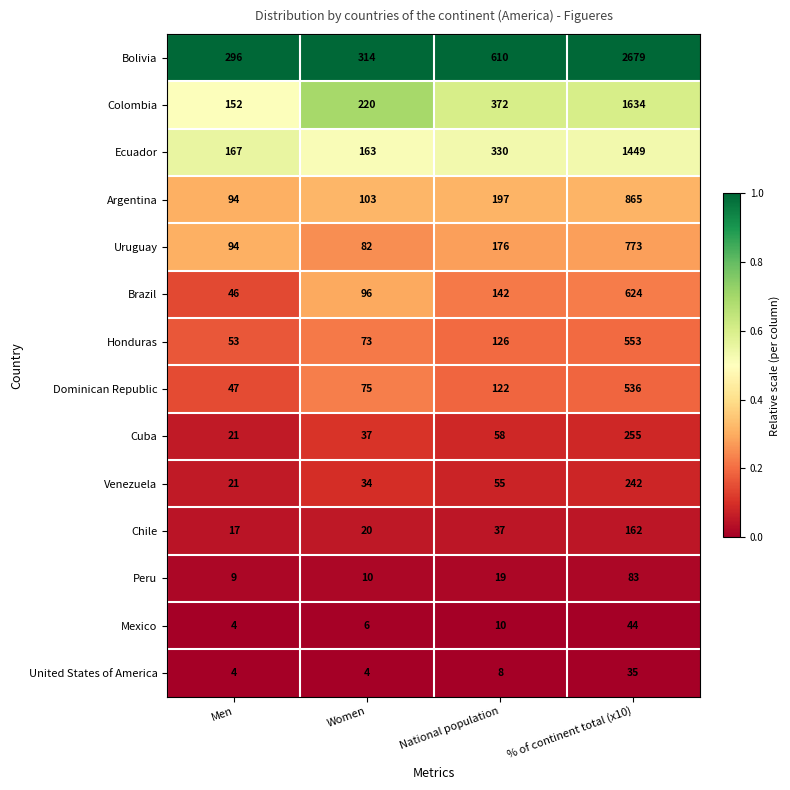

Where is Honduras nearest to the value 303?

National population